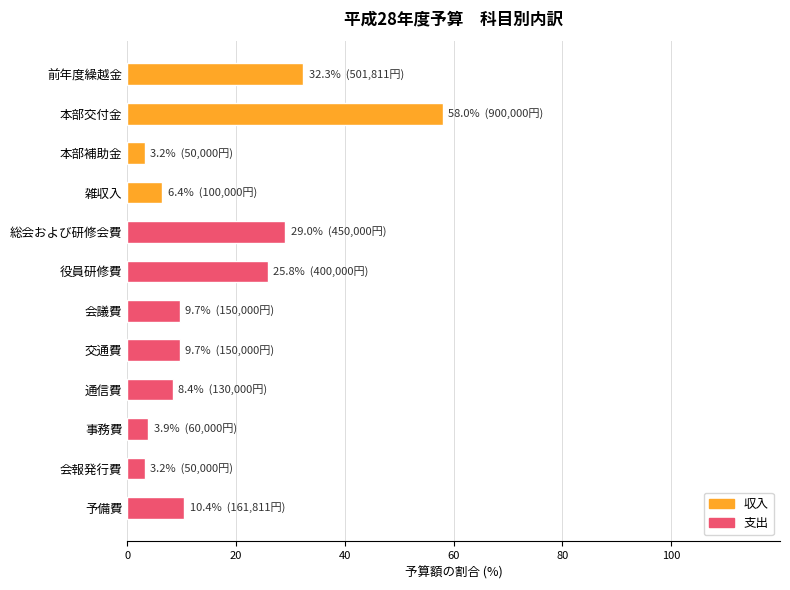

What is the label of the 3rd bar from the top?

本部補助金